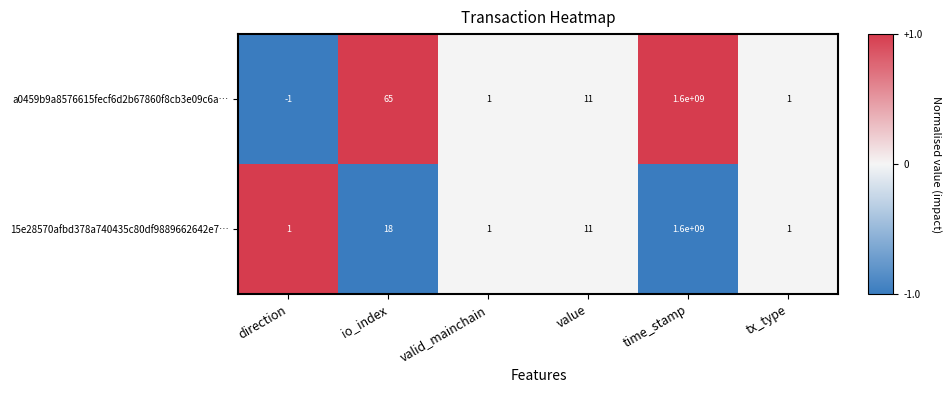

How many categories are shown in the chart?

6